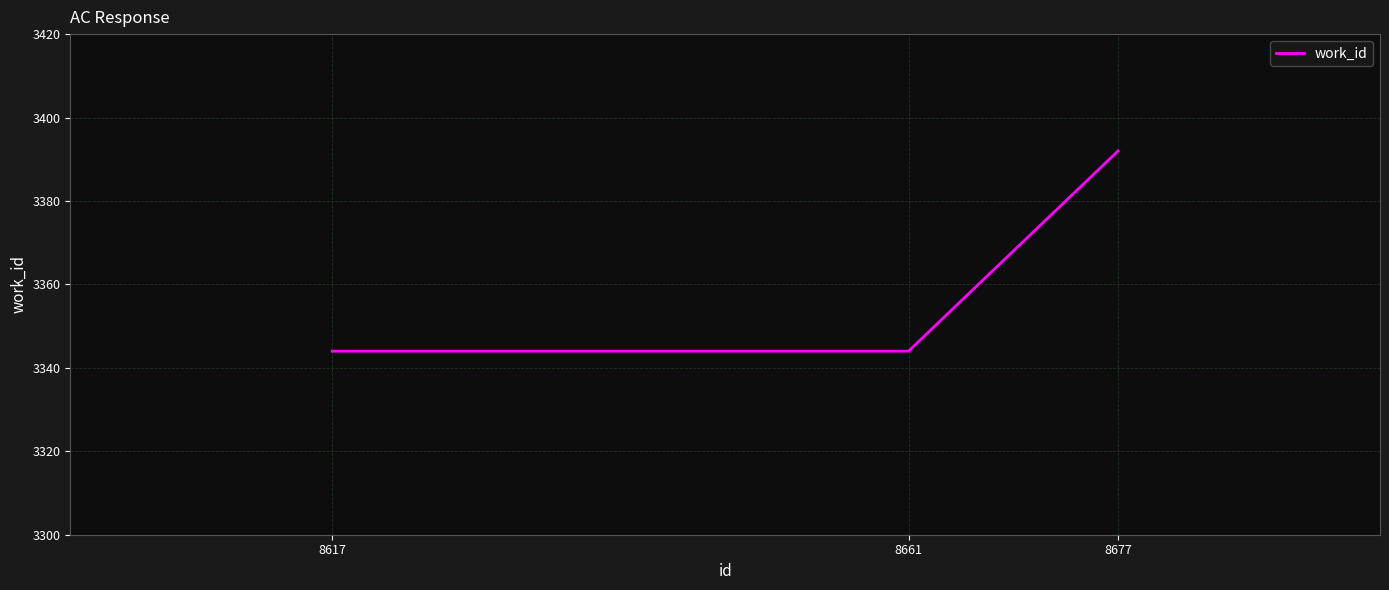

Which label corresponds to the largest value in the chart?

8677